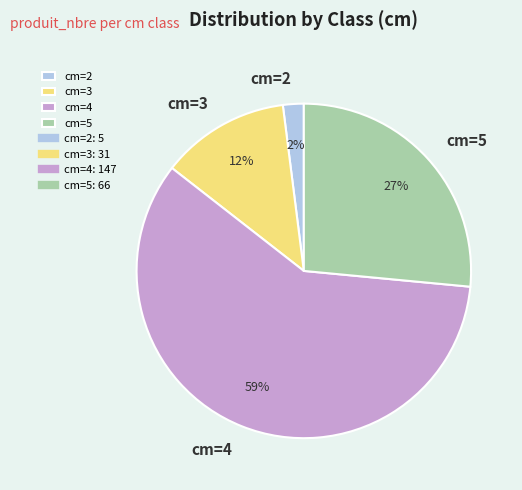

Does cm=4 represent more than half of the total?

Yes